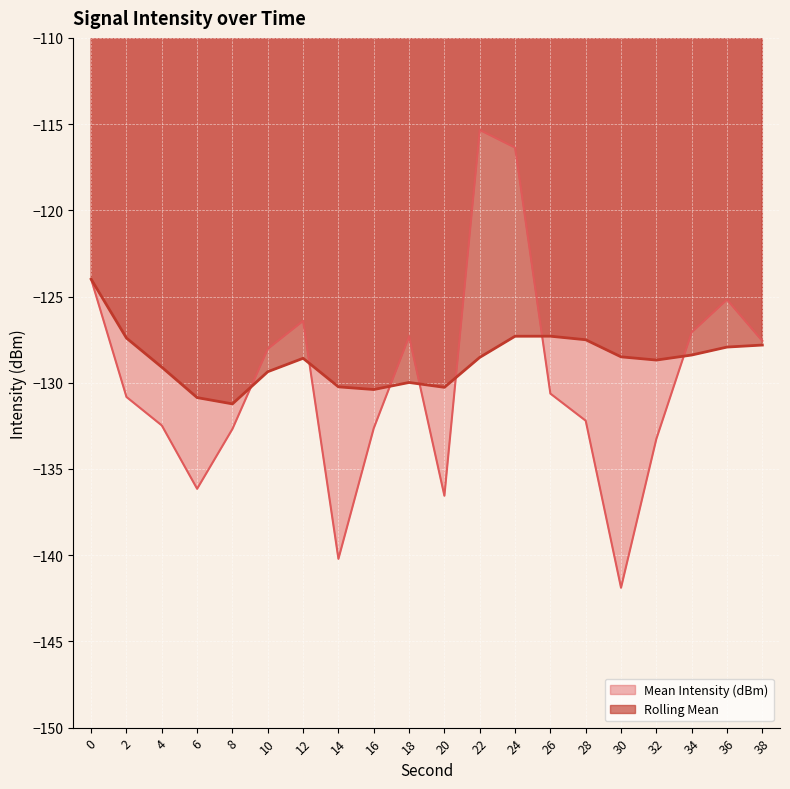

Reading left to right, what are all the values shown in this chart?

Mean Intensity (dBm): -124.0	-130.8	-132.5	-136.2	-132.7	-128.0	-126.4	-140.2	-132.6	-127.3	-136.6	-115.3	-116.4	-130.6	-132.2	-141.9	-133.3	-127.1	-125.2	-127.6
Rolling Mean: -124.0	-127.4	-129.1	-130.9	-131.2	-129.4	-128.6	-130.2	-130.4	-130.0	-130.3	-128.5	-127.3	-127.3	-127.5	-128.5	-128.7	-128.4	-127.9	-127.8